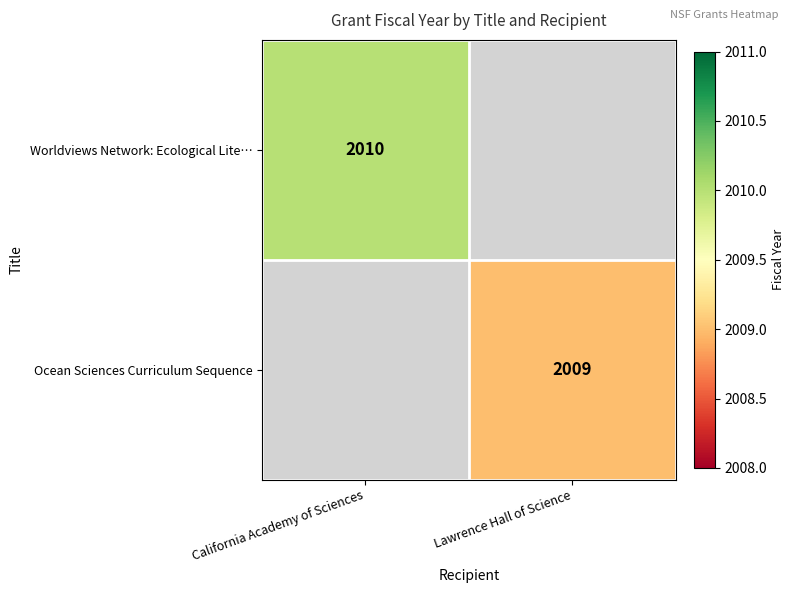

Is it true that Ocean Sciences Curriculum Sequence equals 2009 at Lawrence Hall of Science?

True